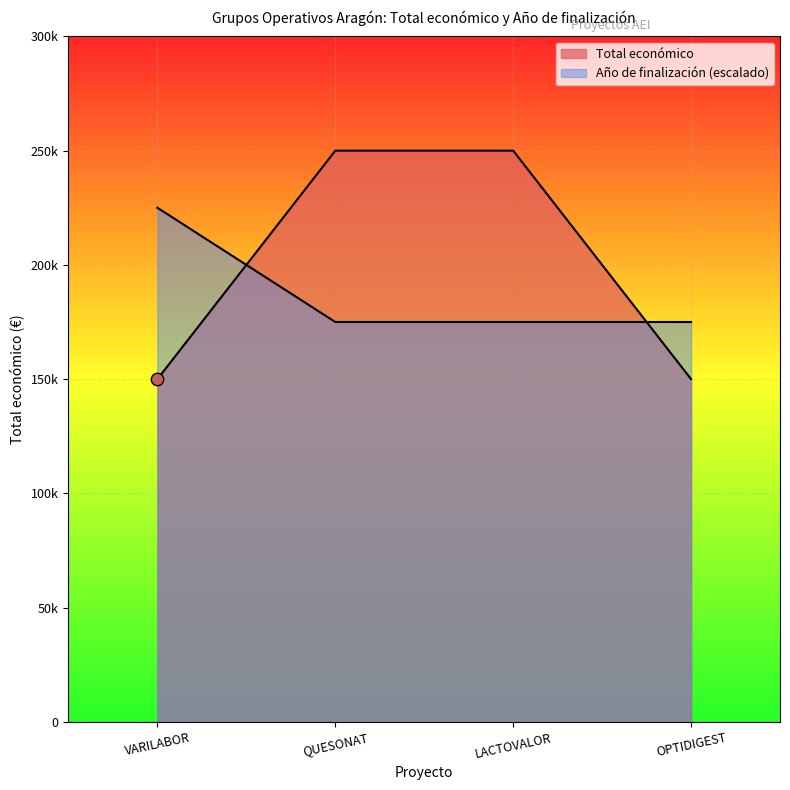

Which series has the largest total across all categories?

Total económico